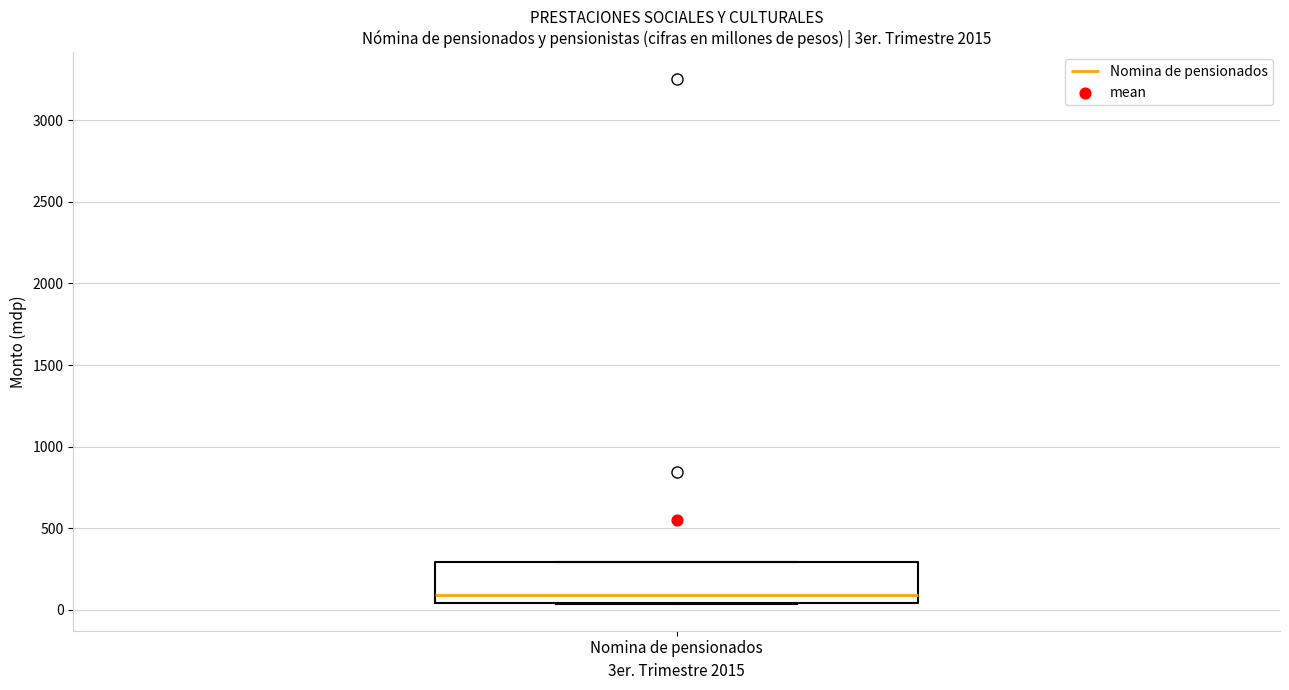

Transcribe this box plot: give where the median line is, the range the box spans, and where the two whiskers end, as read against the y-axis. The values are not printed on the chart, so give them approximately, as read against the axis.

median 100, box 50 to 300, whiskers 50 to 300